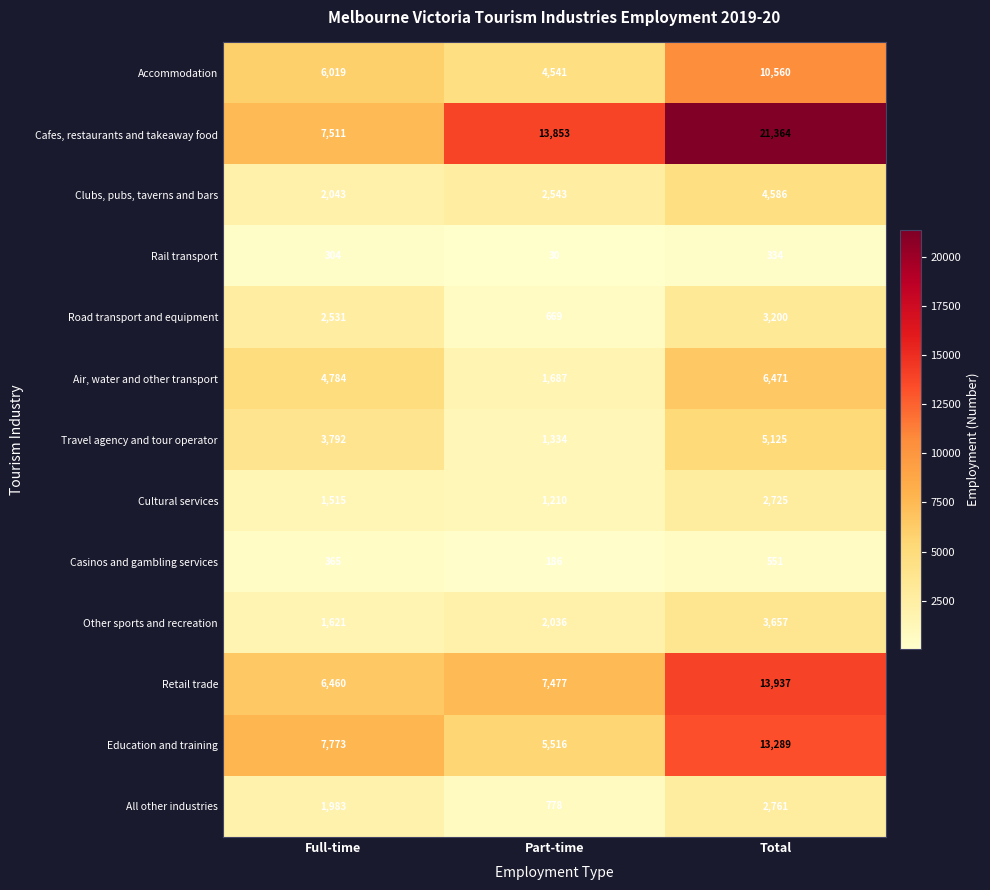

Which series has the largest range (max minus min)?

Cafes, restaurants and takeaway food